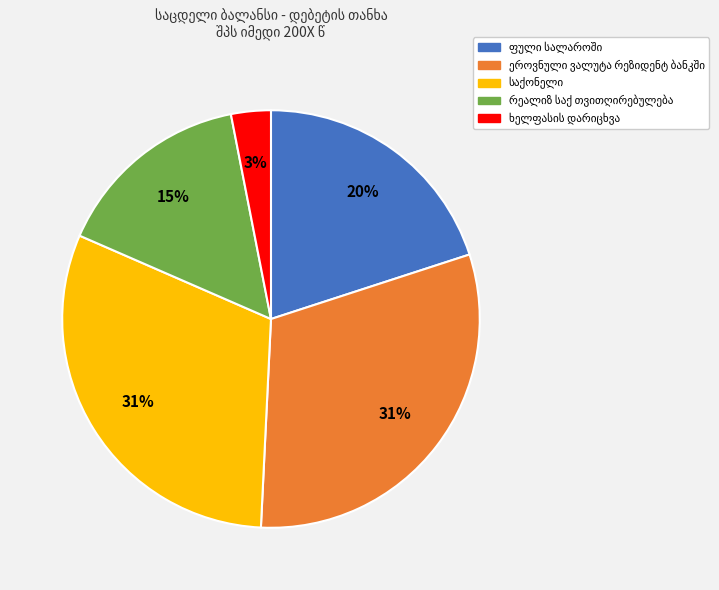

To the nearest percent, what is the difference between the largest and smallest slice percentages?

28%